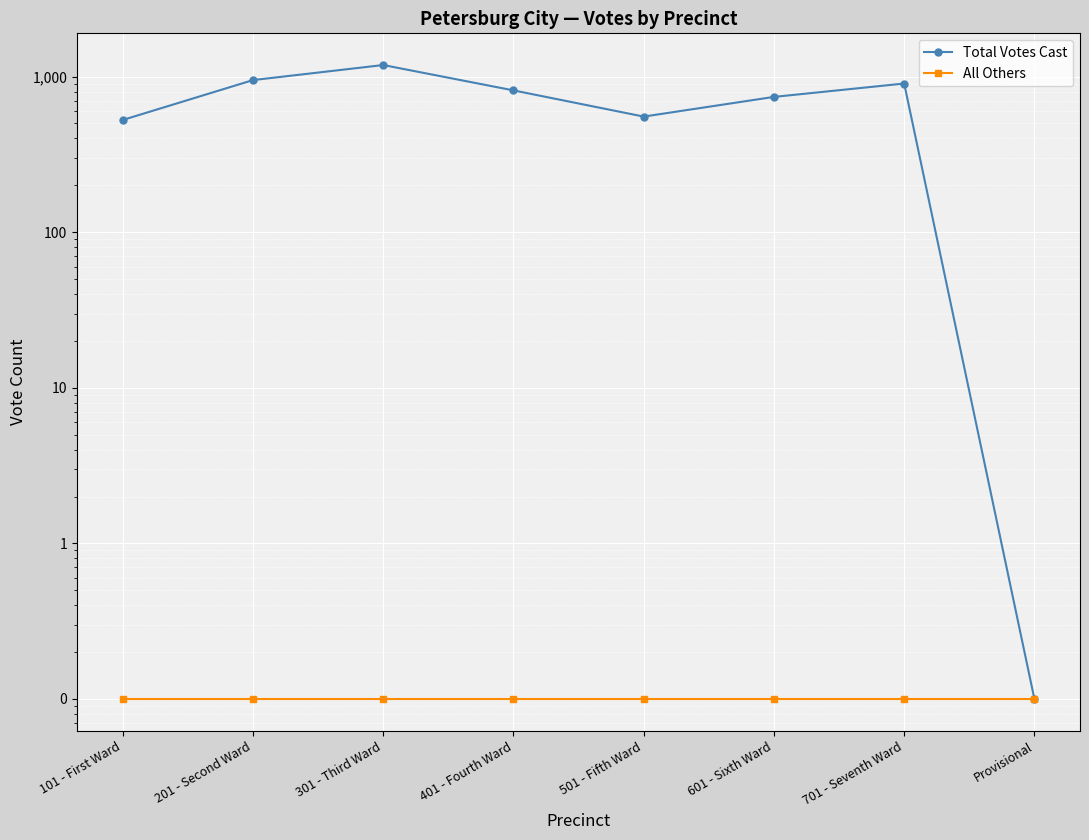

Rank the categories by All Others value from highest to lowest.

101 - First Ward, 201 - Second Ward, 301 - Third Ward, 401 - Fourth Ward, 501 - Fifth Ward, 601 - Sixth Ward, 701 - Seventh Ward, Provisional